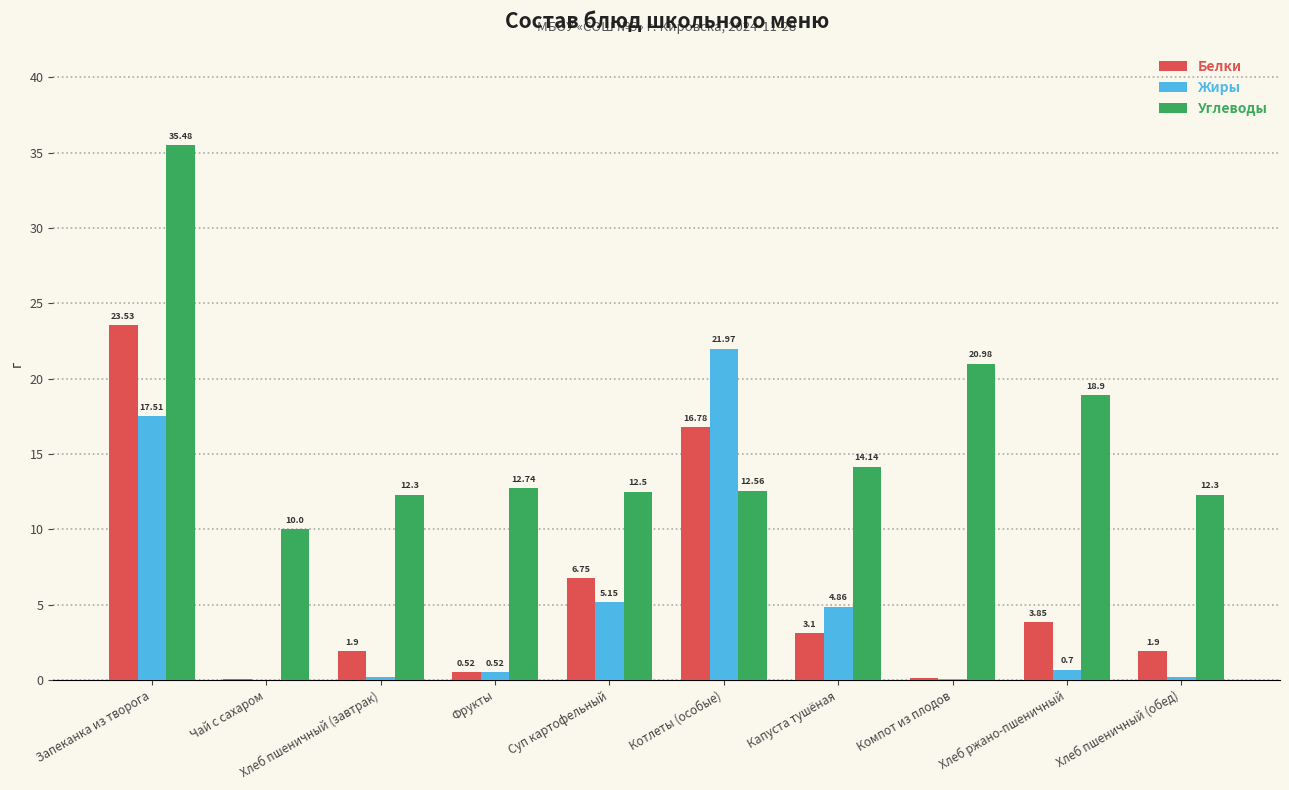

Between Капуста тушёная and Хлеб ржано-пшеничный, which series saw the biggest shift?

Углеводы